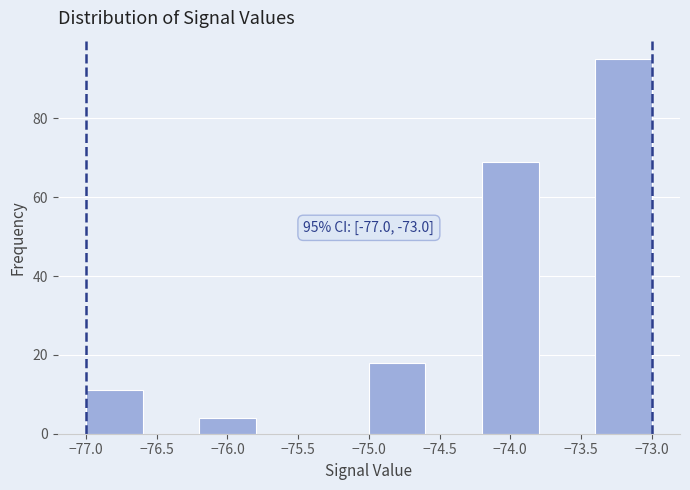

Over which range of the x-axis is the bar tallest?

-73.4 to -73.0